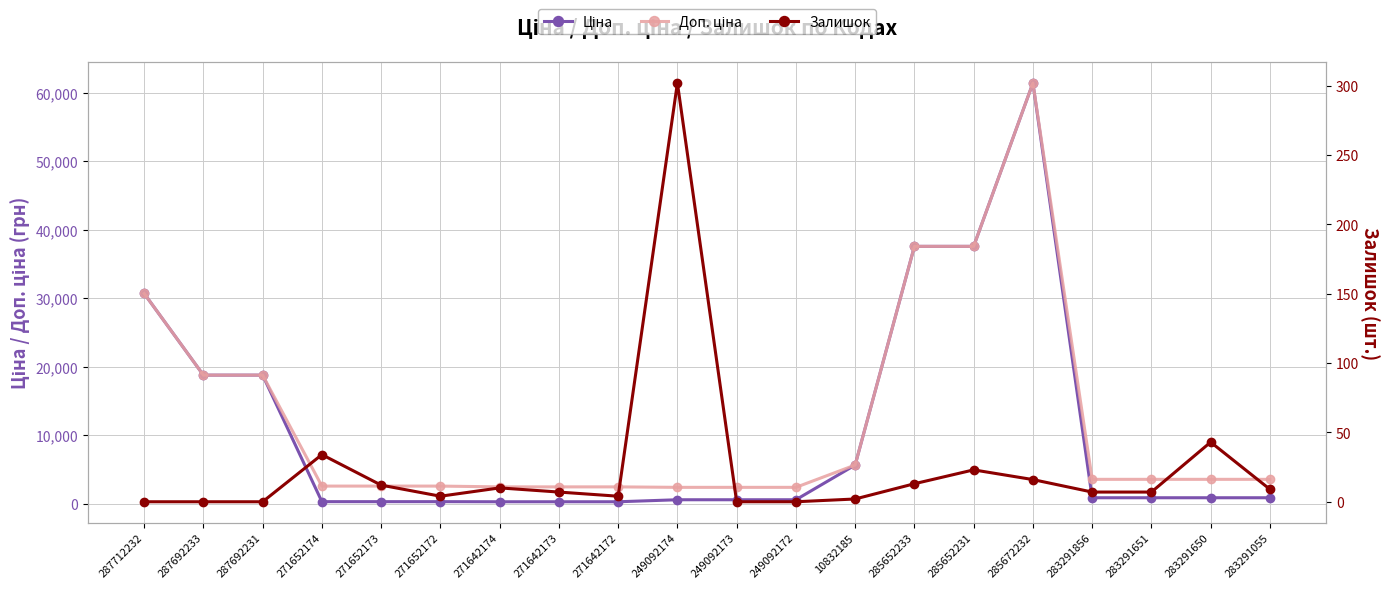

At how many categories does at least one series exceed 26023?

4